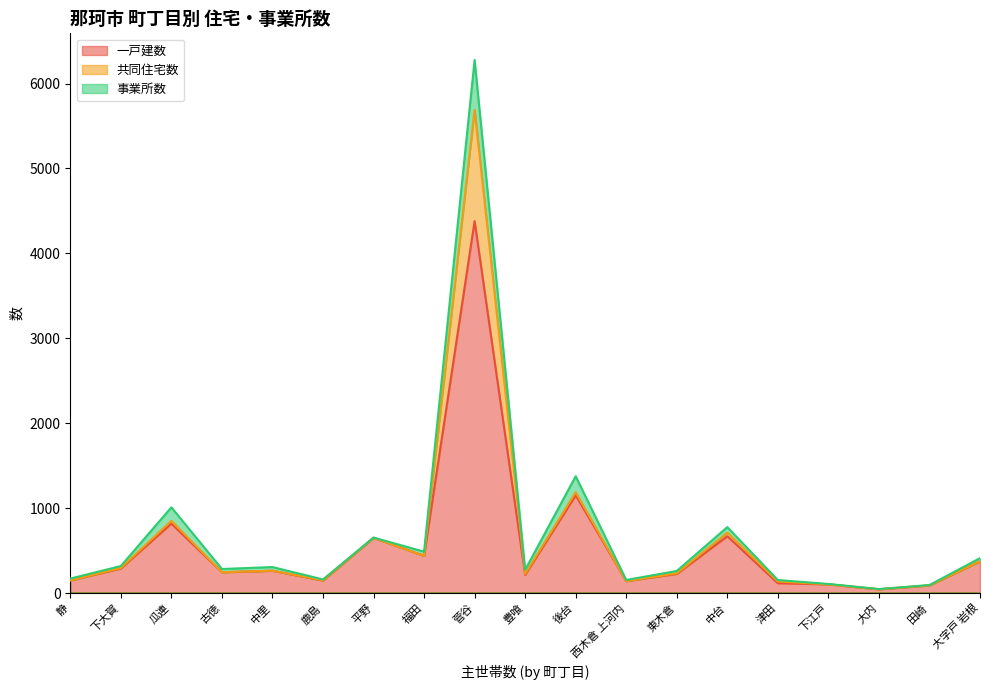

Rank the categories by 一戸建数 value from lowest to highest.

大内, 田崎, 下江戸, 津田, 西木倉 上河内, 鹿島, 静, 豊喰, 東木倉, 古徳, 中里, 下大賀, 大字戸 岩根, 福田, 平野, 中台, 瓜連, 後台, 菅谷